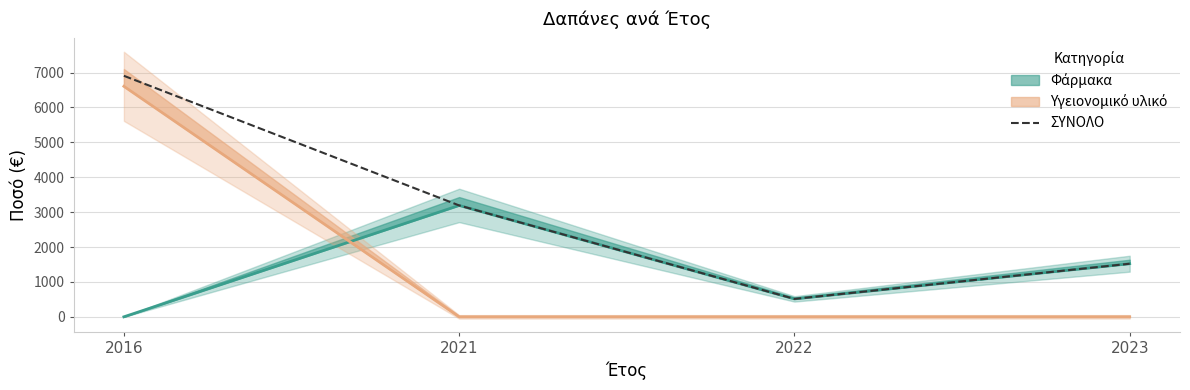

What is the ratio of the value at 2016 to the value at 2023?

4.5